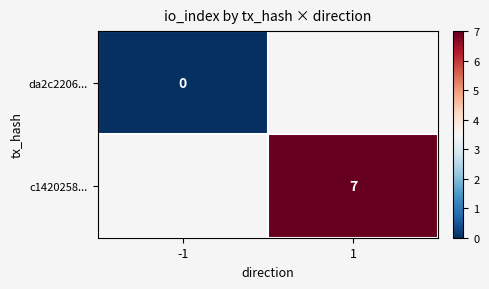

Is the value of c1420258... at 1 greater than the value of da2c2206... at -1?

Yes